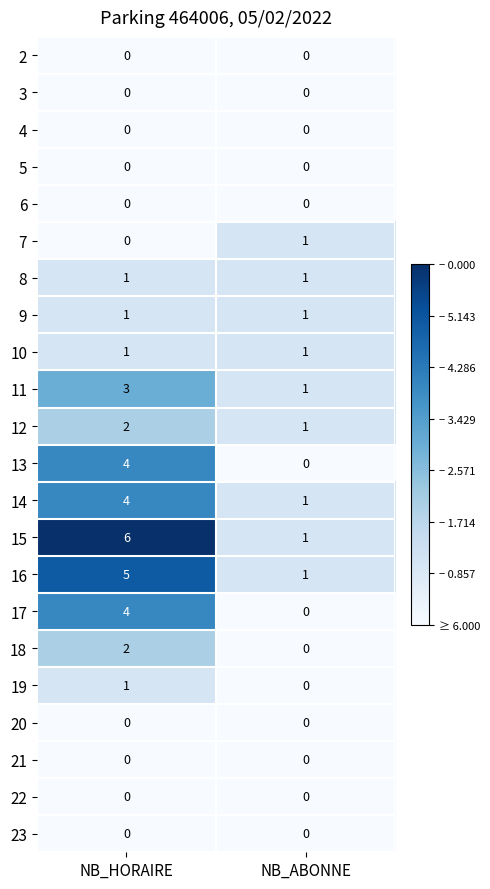

Where is 15 nearest to the value 3?

NB_ABONNE